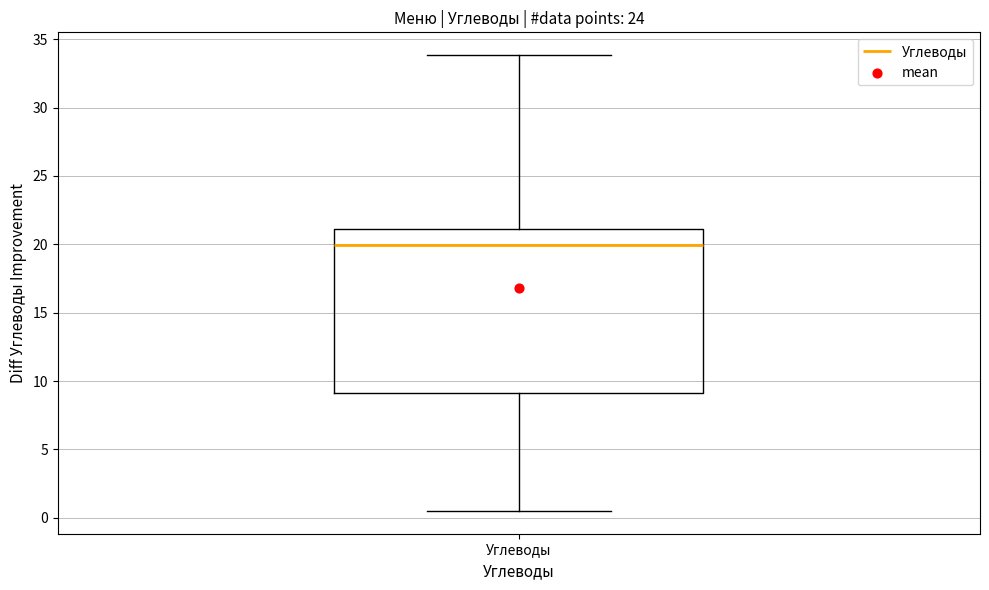

Transcribe this box plot: give where the median line is, the range the box spans, and where the two whiskers end, as read against the y-axis. The values are not printed on the chart, so give them approximately, as read against the axis.

median 20.0, box 9.0 to 21.0, whiskers 0.5 to 34.0